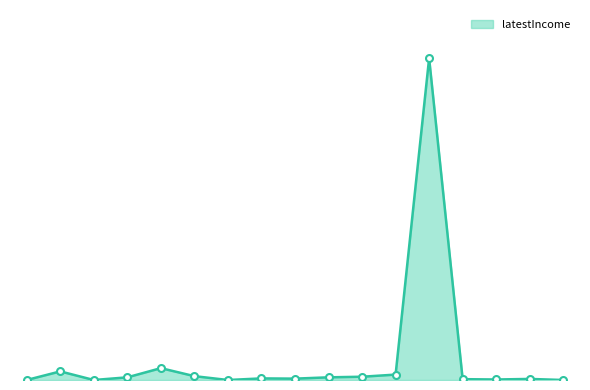

Does the chart display data point markers on the line(s)?

No